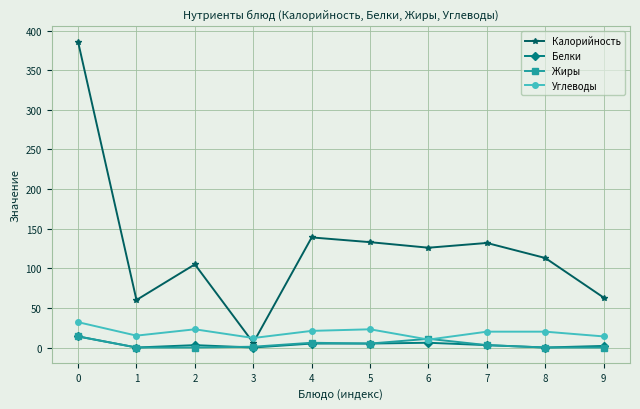

Is the value of Жиры at 0 greater than the value of Калорийность at 0?

No